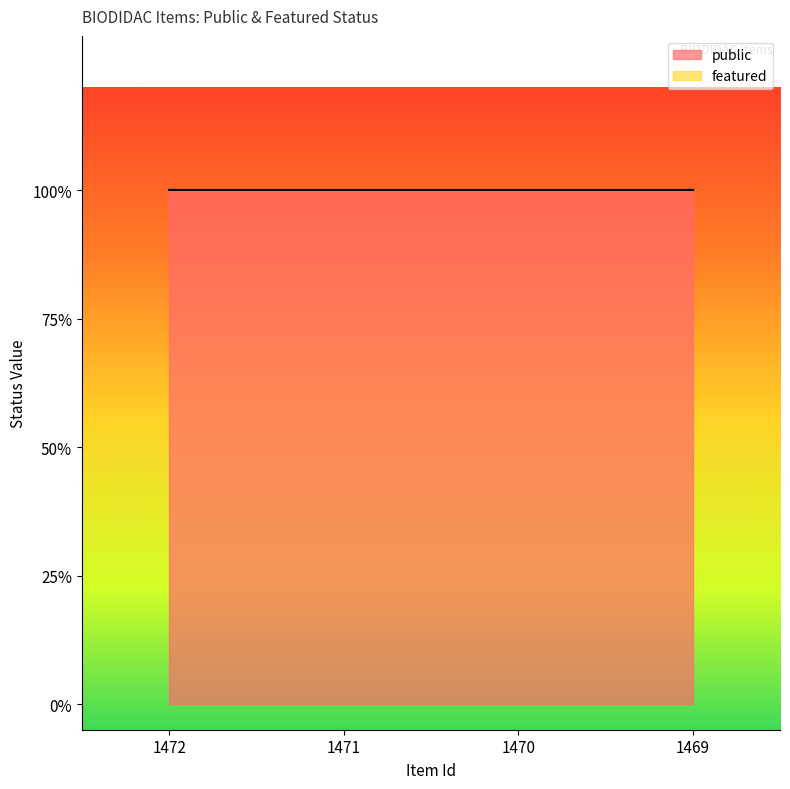

Which series changed the most between 1472 and 1470?

public